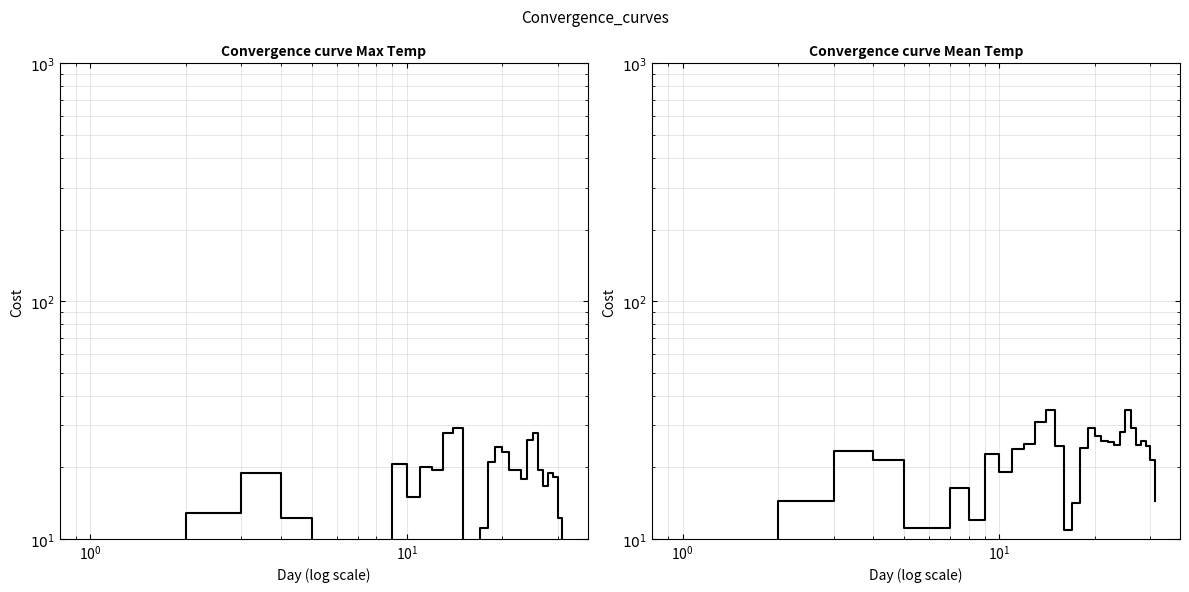

How many lines are shown in the chart?

2